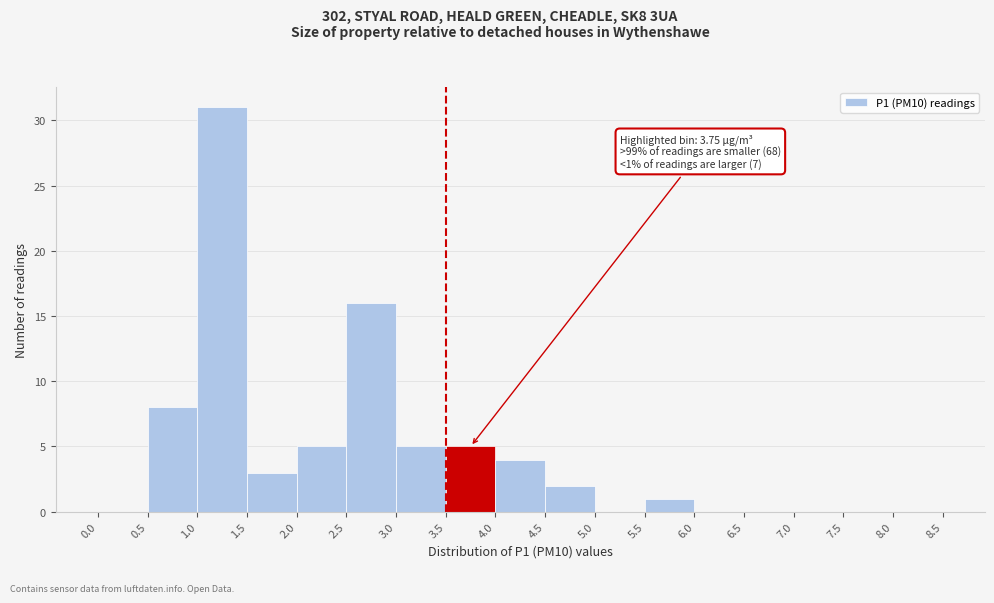

Over which range of the x-axis is the bar tallest?

1.0 to 1.5